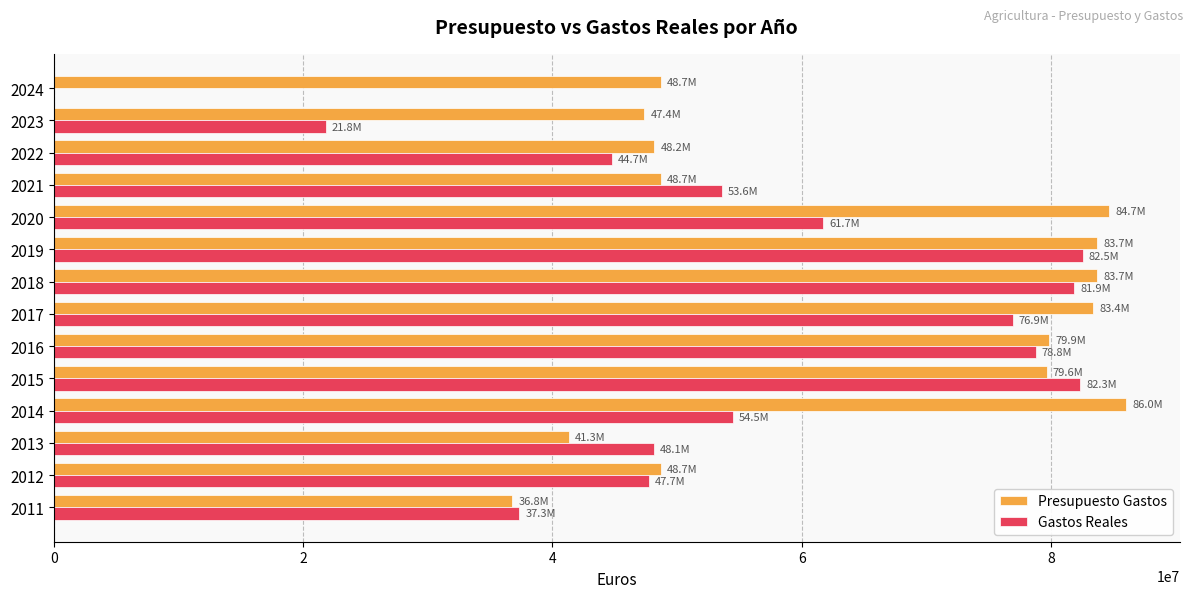

Is the value of Presupuesto Gastos at 2019 greater than the value of Gastos Reales at 2011?

Yes